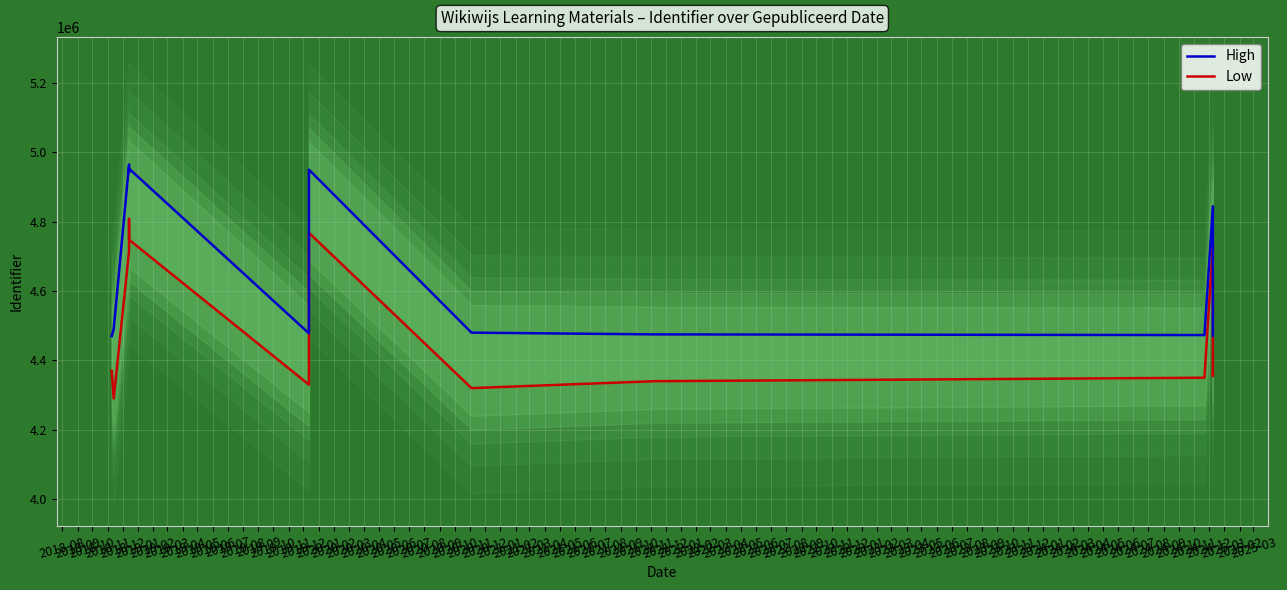

Count the number of categories in the chart.

14